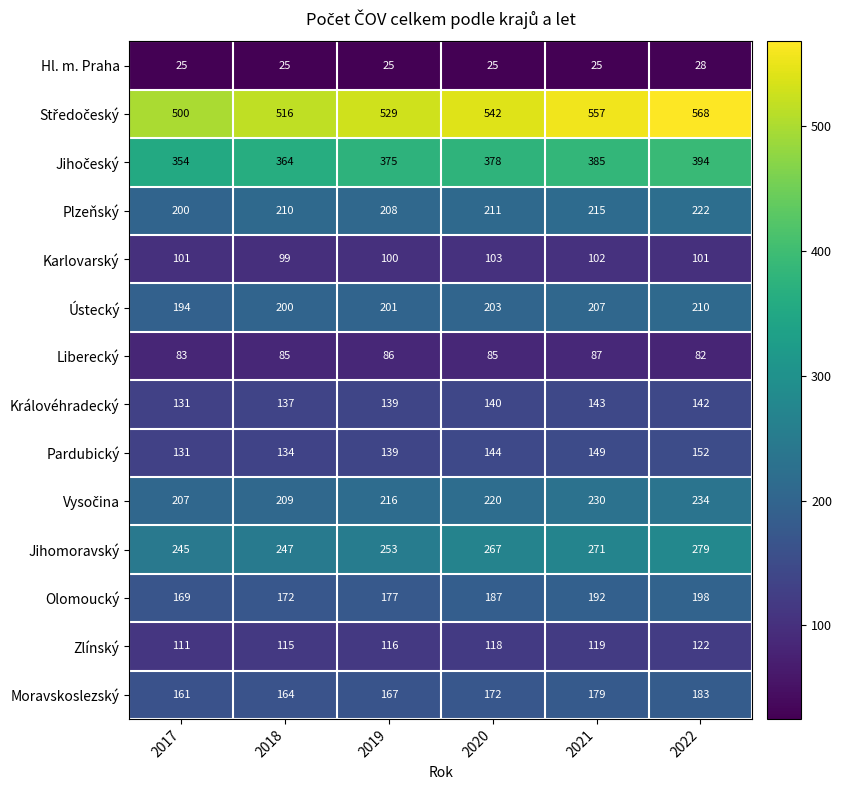

At which label does Zlínský reach its minimum?

2017